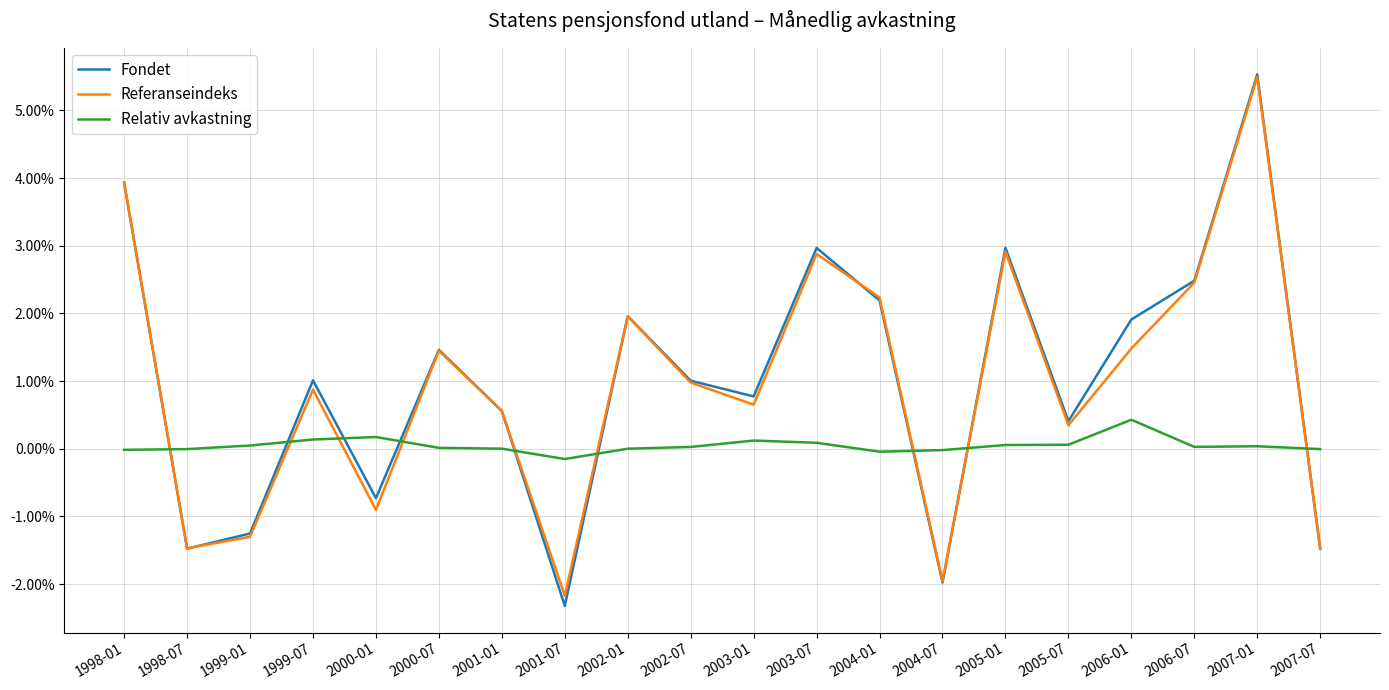

What are all the series names shown in the legend?

Fondet, Referanseindeks, Relativ avkastning